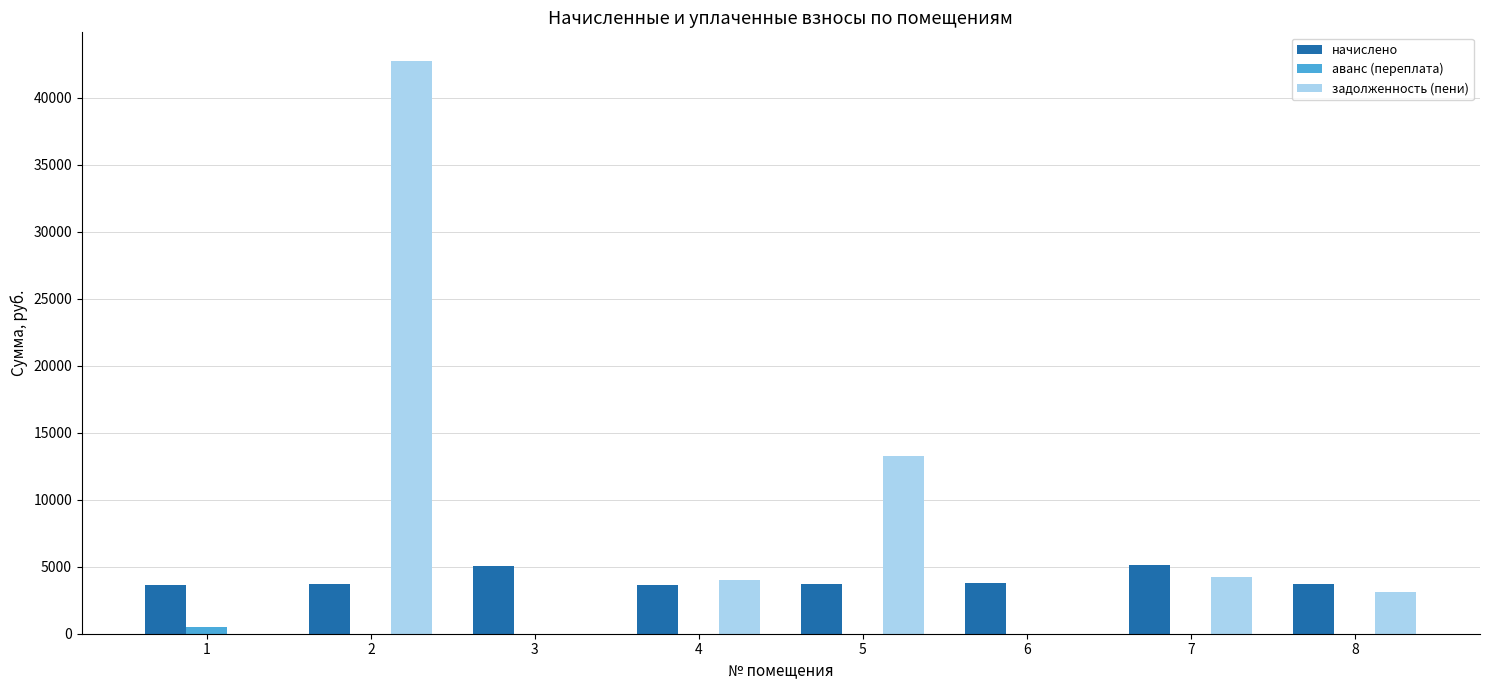

What is the sum of all аванс (переплата) values?

500.9